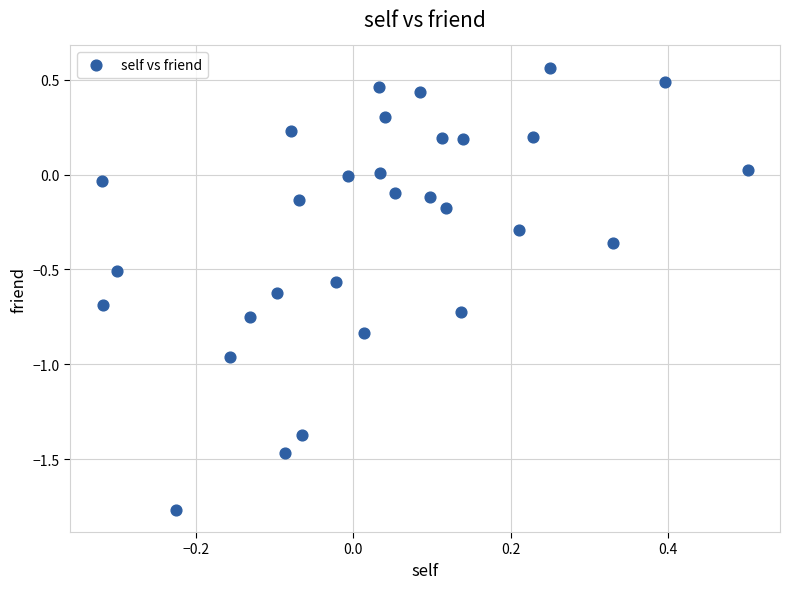

What is the range of X values (max minus min)?

0.8